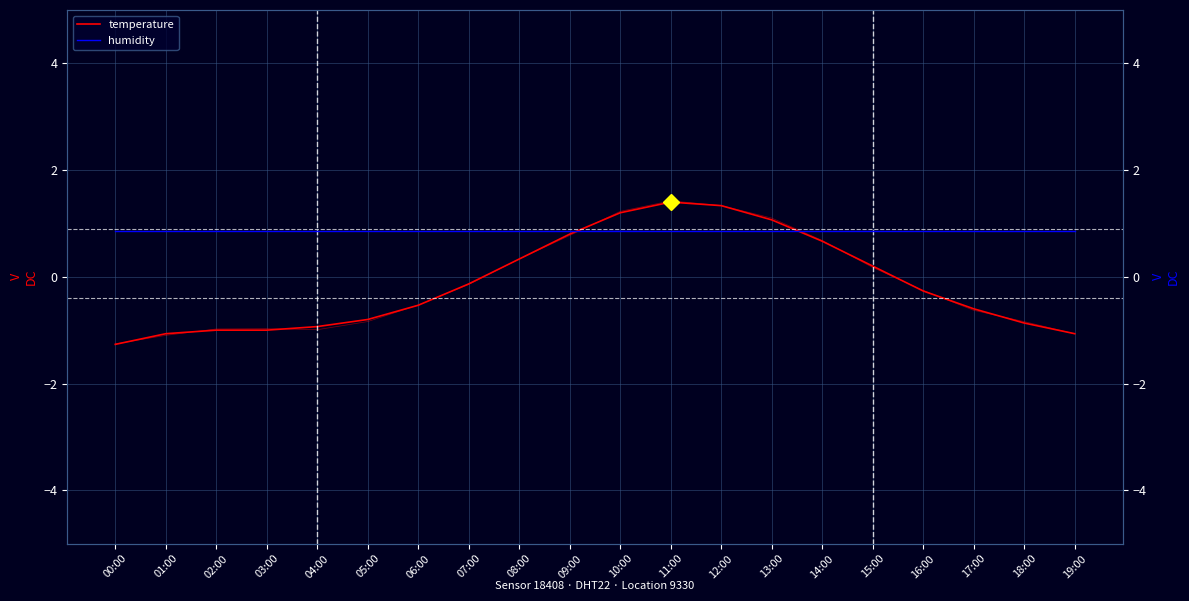

What is the label of the 6th point from the left?

05:00